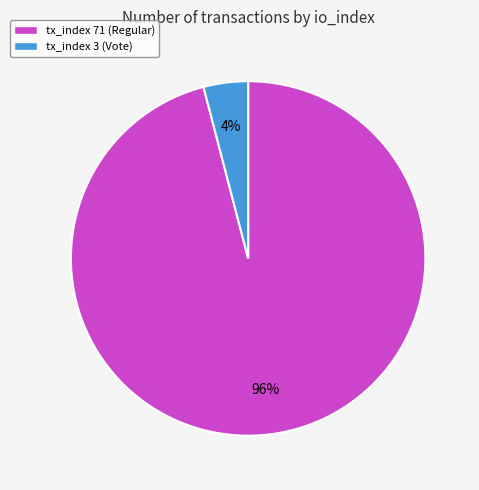

Which category has the smallest portion of the pie?

tx_index 3 (Vote)